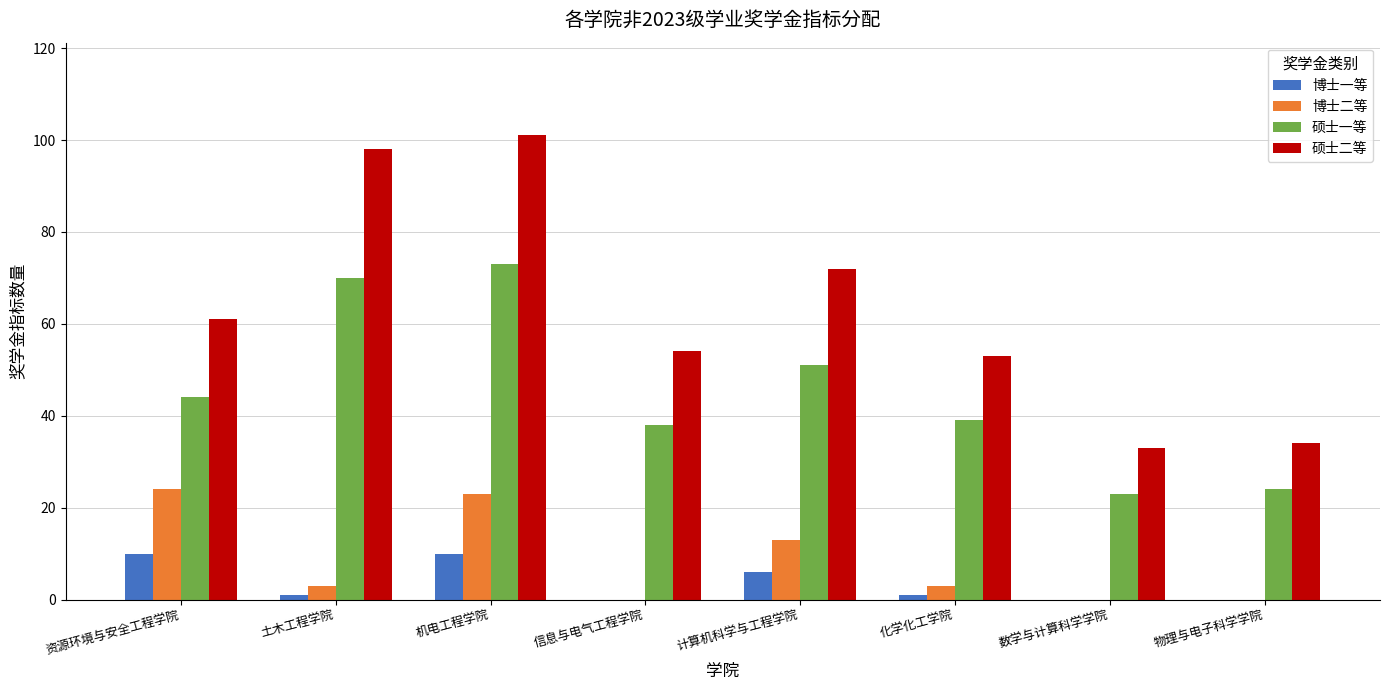

Which series has the largest total across all categories?

硕士二等